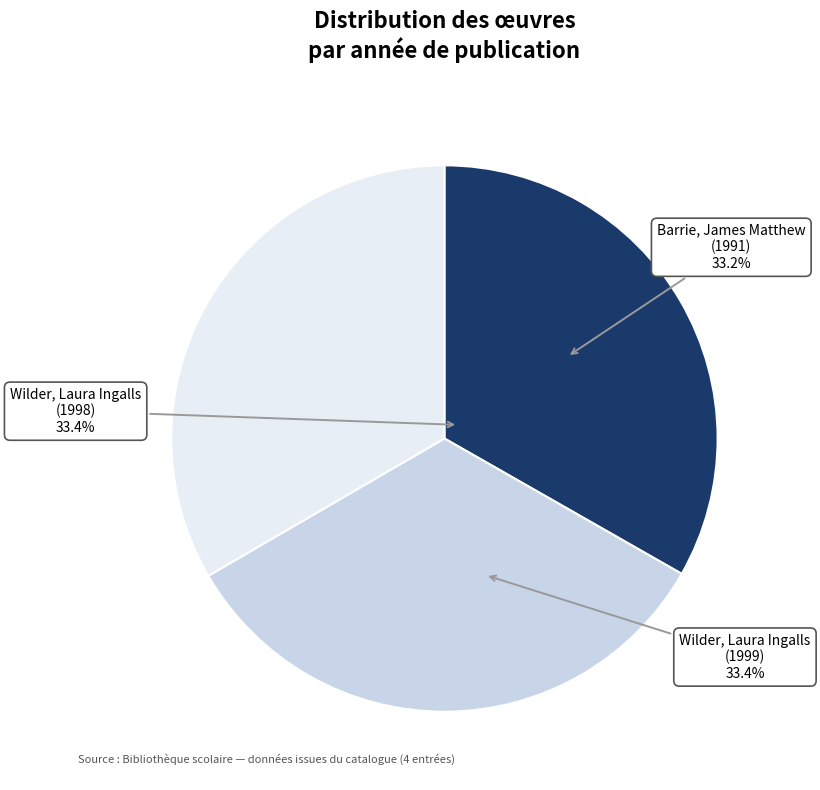

Is it true that Wilder, Laura Ingalls (1998) is 33% of the pie?

True